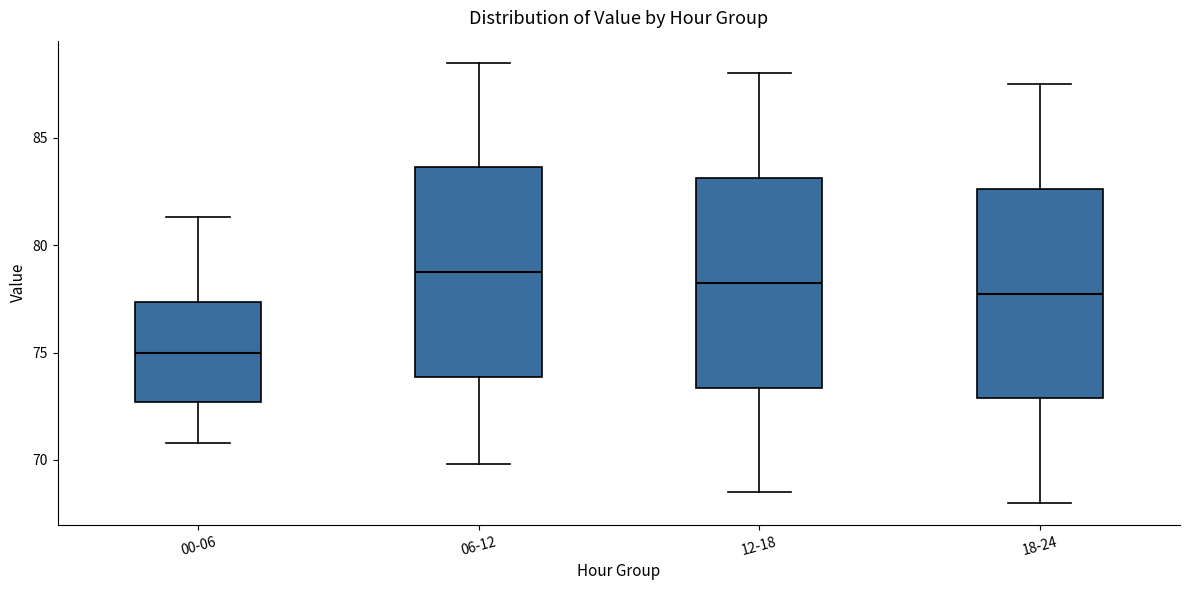

Reading left to right, read every box against the y-axis: the position of its median line, the range the box covers, and the ends of its whiskers. The values are not printed on the chart, so give them approximately, as read against the axis.

00-06: median 75.0, box 72.5 to 77.5, whiskers 71.0 to 81.5
06-12: median 79.0, box 74.0 to 83.5, whiskers 70.0 to 88.5
12-18: median 78.5, box 73.5 to 83.0, whiskers 68.5 to 88.0
18-24: median 78.0, box 73.0 to 82.5, whiskers 68.0 to 87.5